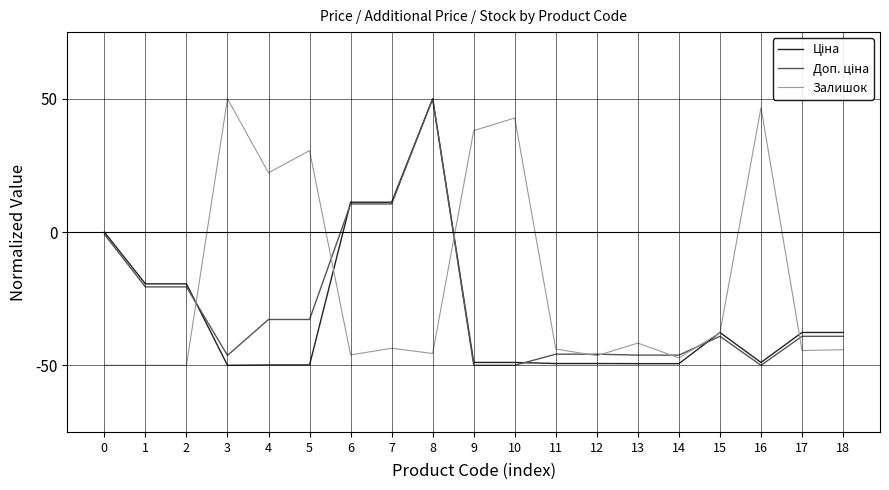

What is the total value across all series at 17?

-121.2